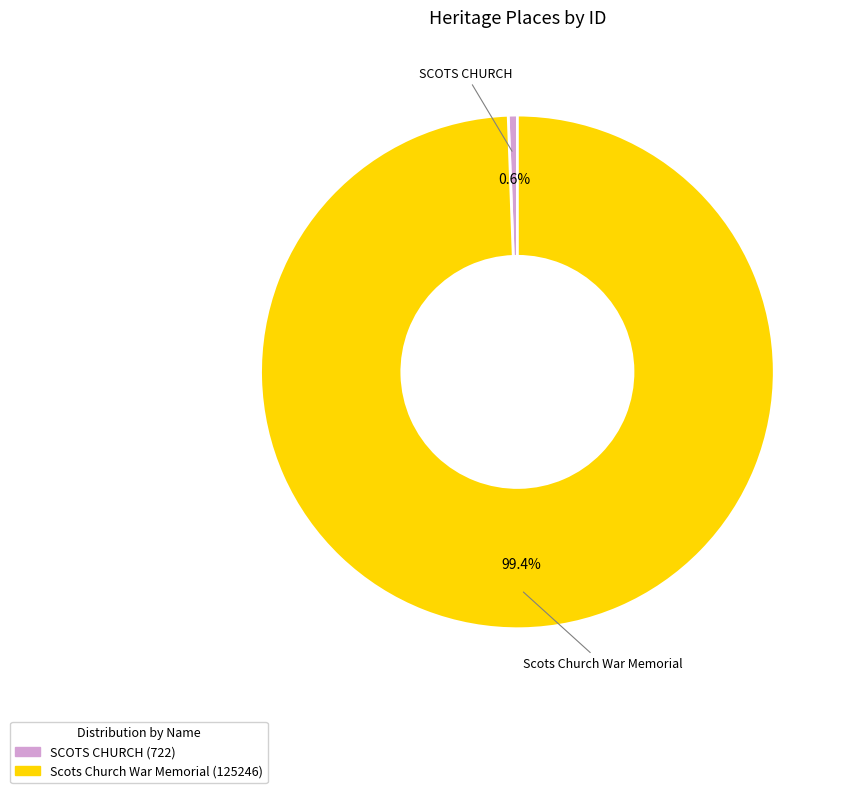

Approximately how many times larger is the value at Scots Church War Memorial compared to SCOTS CHURCH?

173.5